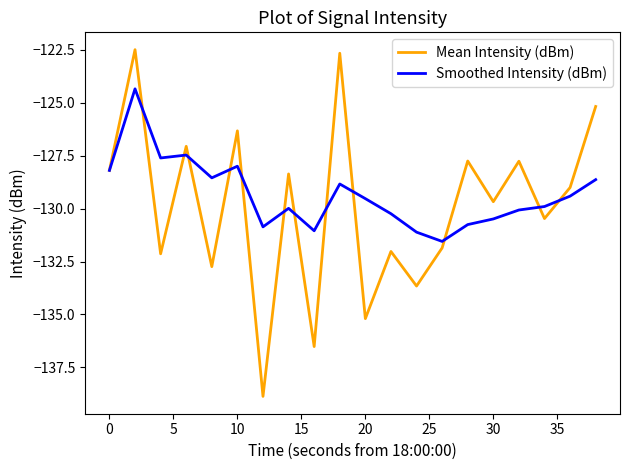

What is the minimum value for Mean Intensity (dBm)?

-138.9